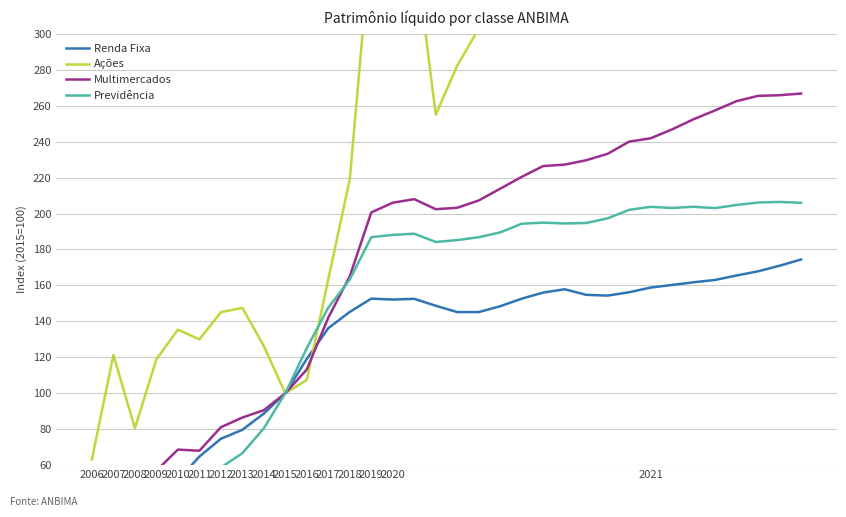

At 2007, list the series in order from smallest to largest.

Previdência, Renda Fixa, Multimercados, Ações